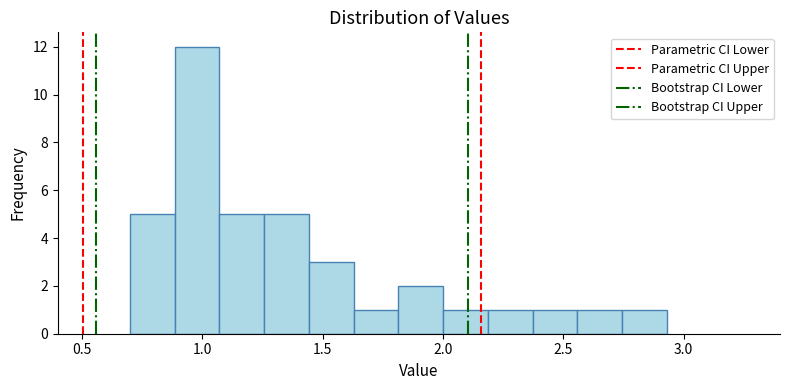

Around what value on the x-axis is the tallest bar? Give the approximate position of its centre, as read against the axis.

1.00